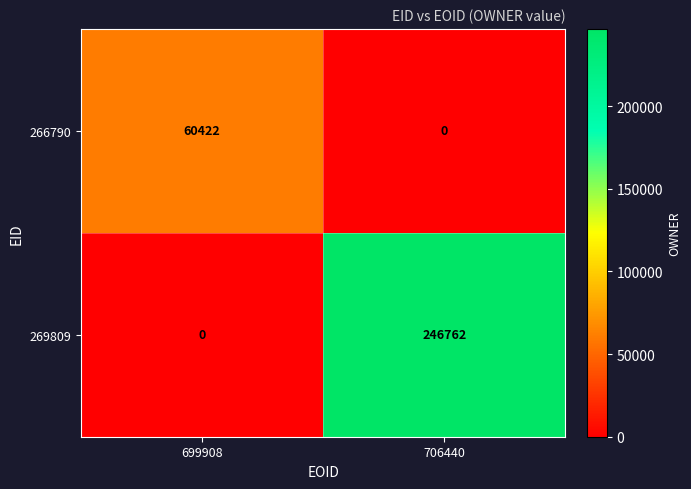

At which label does 266790 reach its peak?

699908